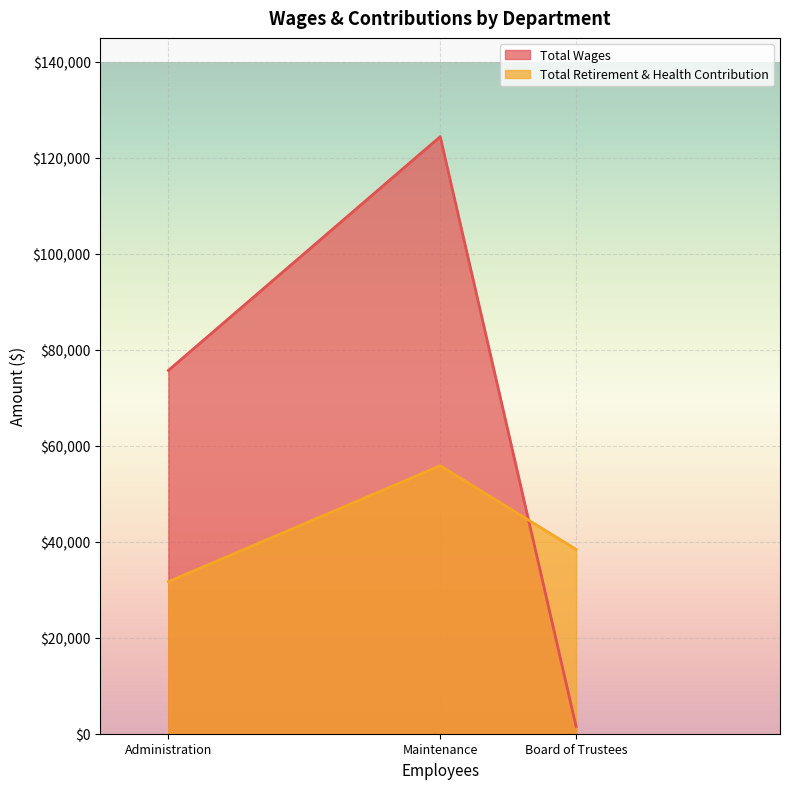

Rank the categories by Total Wages value from lowest to highest.

Board of Trustees, Administration, Maintenance